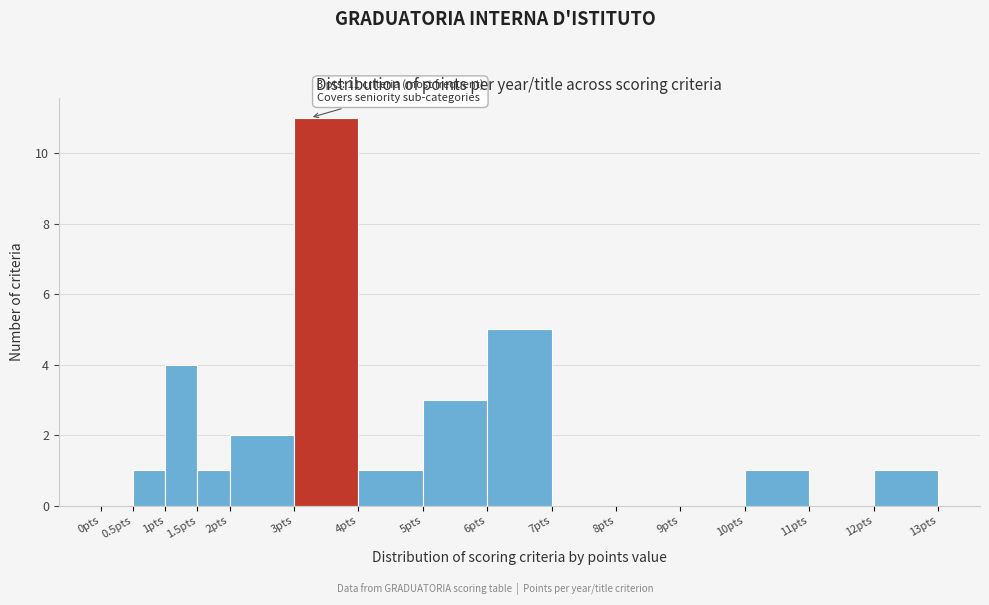

Which range on the x-axis has the tallest bar?

3.0 to 4.0